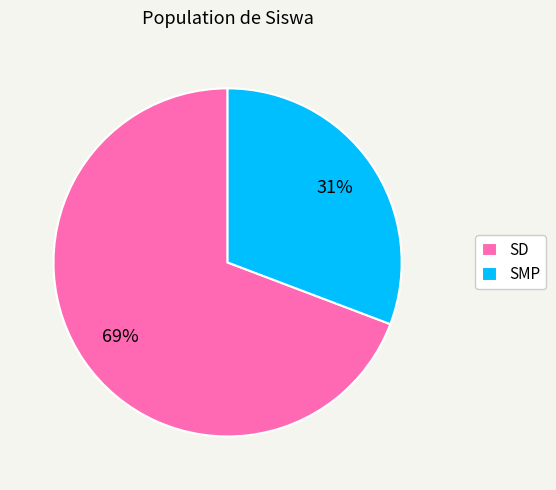

To the nearest percent, what portion does SMP represent?

31%